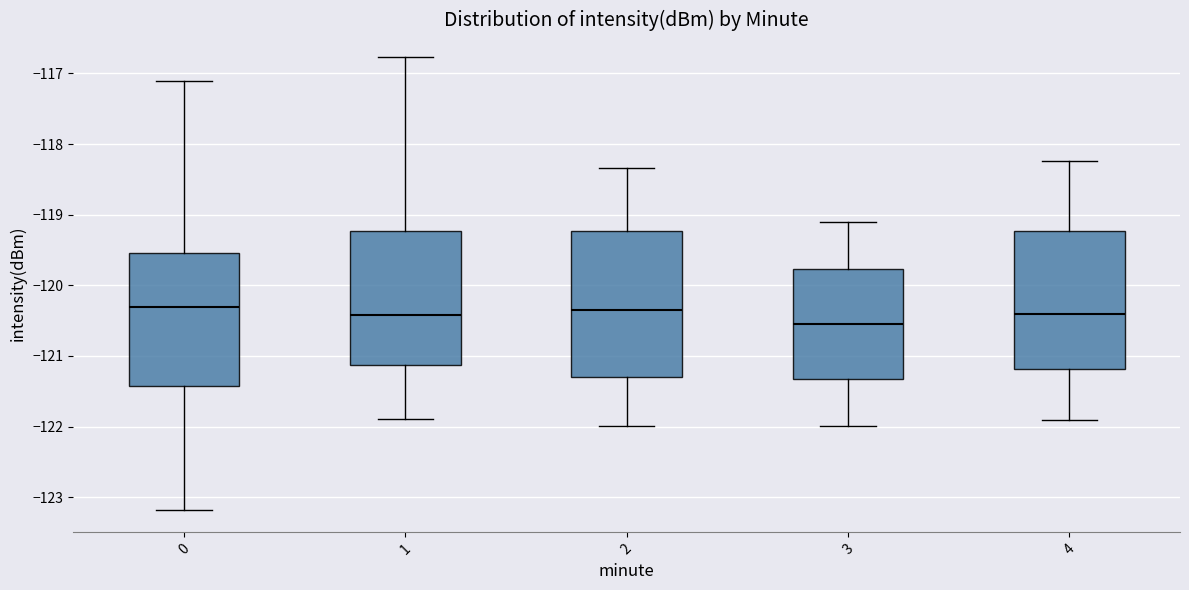

Reading left to right, transcribe this box plot: for each box, give where its median line is, the range the box spans, and where its two whiskers end, as read against the y-axis. The values are not printed on the chart, so give them approximately, as read against the axis.

0: median -120.3, box -121.4 to -119.5, whiskers -123.2 to -117.1
1: median -120.4, box -121.1 to -119.2, whiskers -121.9 to -116.8
2: median -120.3, box -121.3 to -119.2, whiskers -122.0 to -118.3
3: median -120.5, box -121.3 to -119.8, whiskers -122.0 to -119.1
4: median -120.4, box -121.2 to -119.2, whiskers -121.9 to -118.2